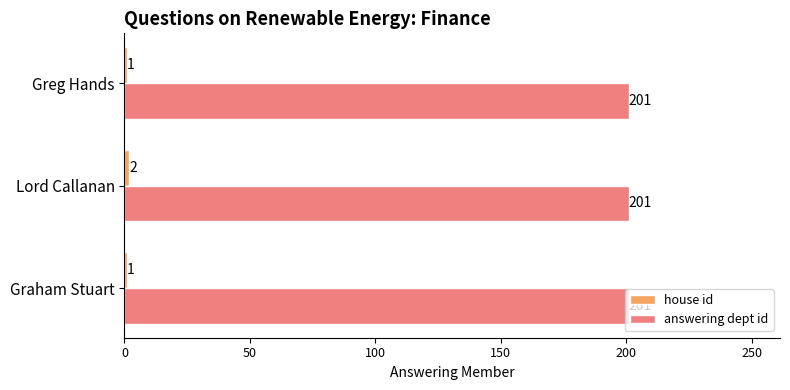

At which category is the sum across all series the highest?

Lord Callanan